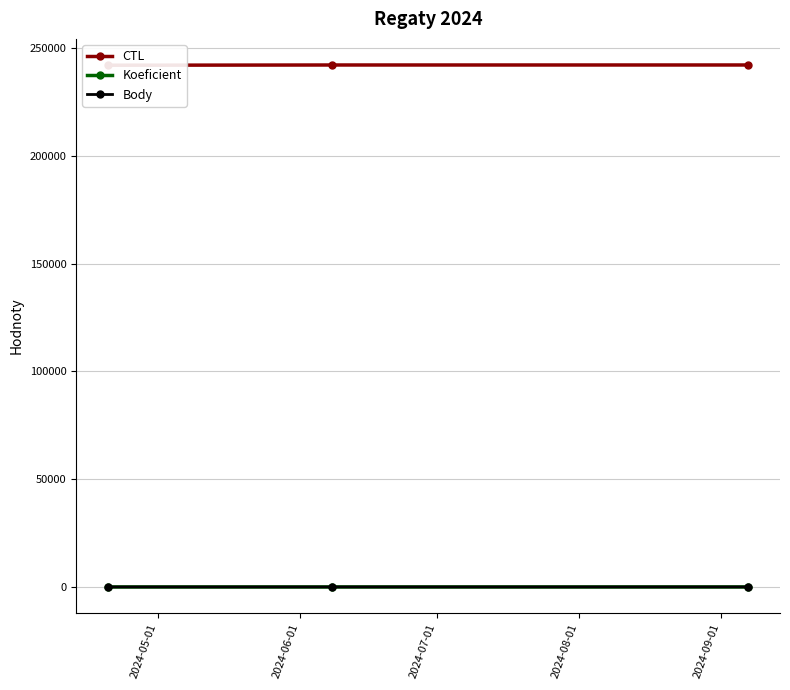

How many categories are shown in the chart?

3